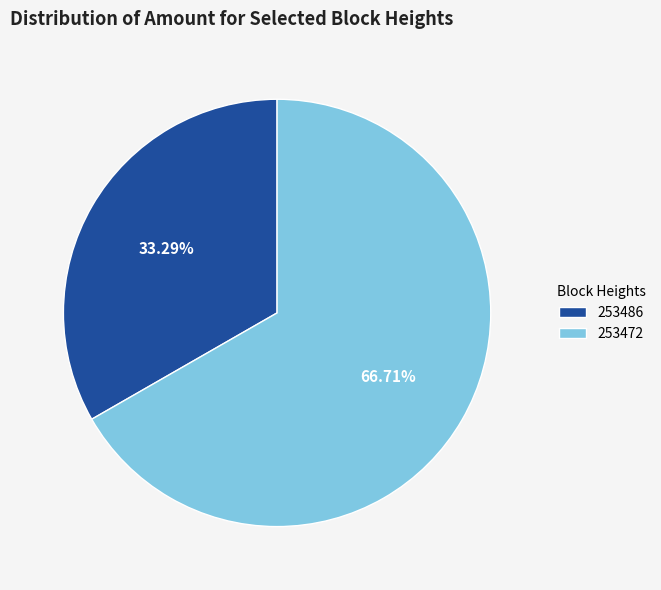

What is the largest slice in the pie chart?

253472